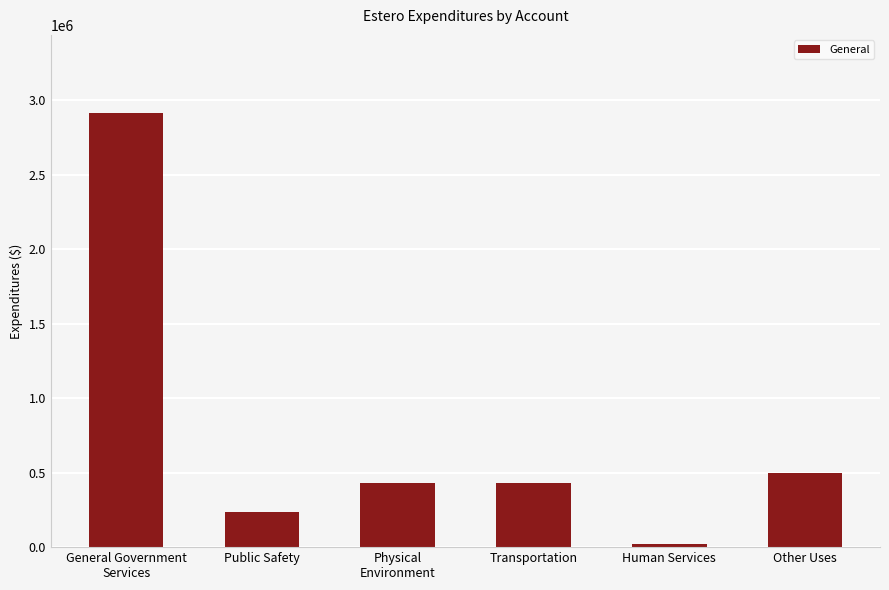

How many data points are less than 433352?

3